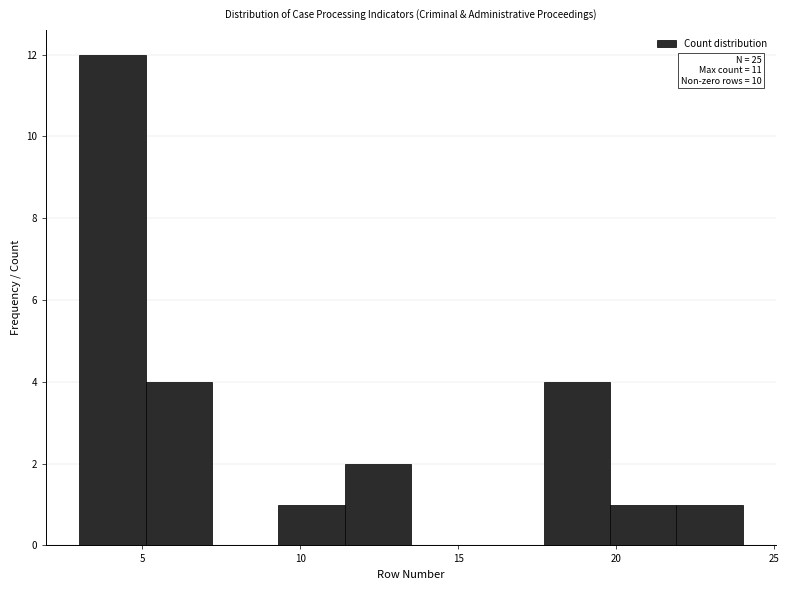

Over which range of the x-axis is the bar tallest?

3.0 to 5.1